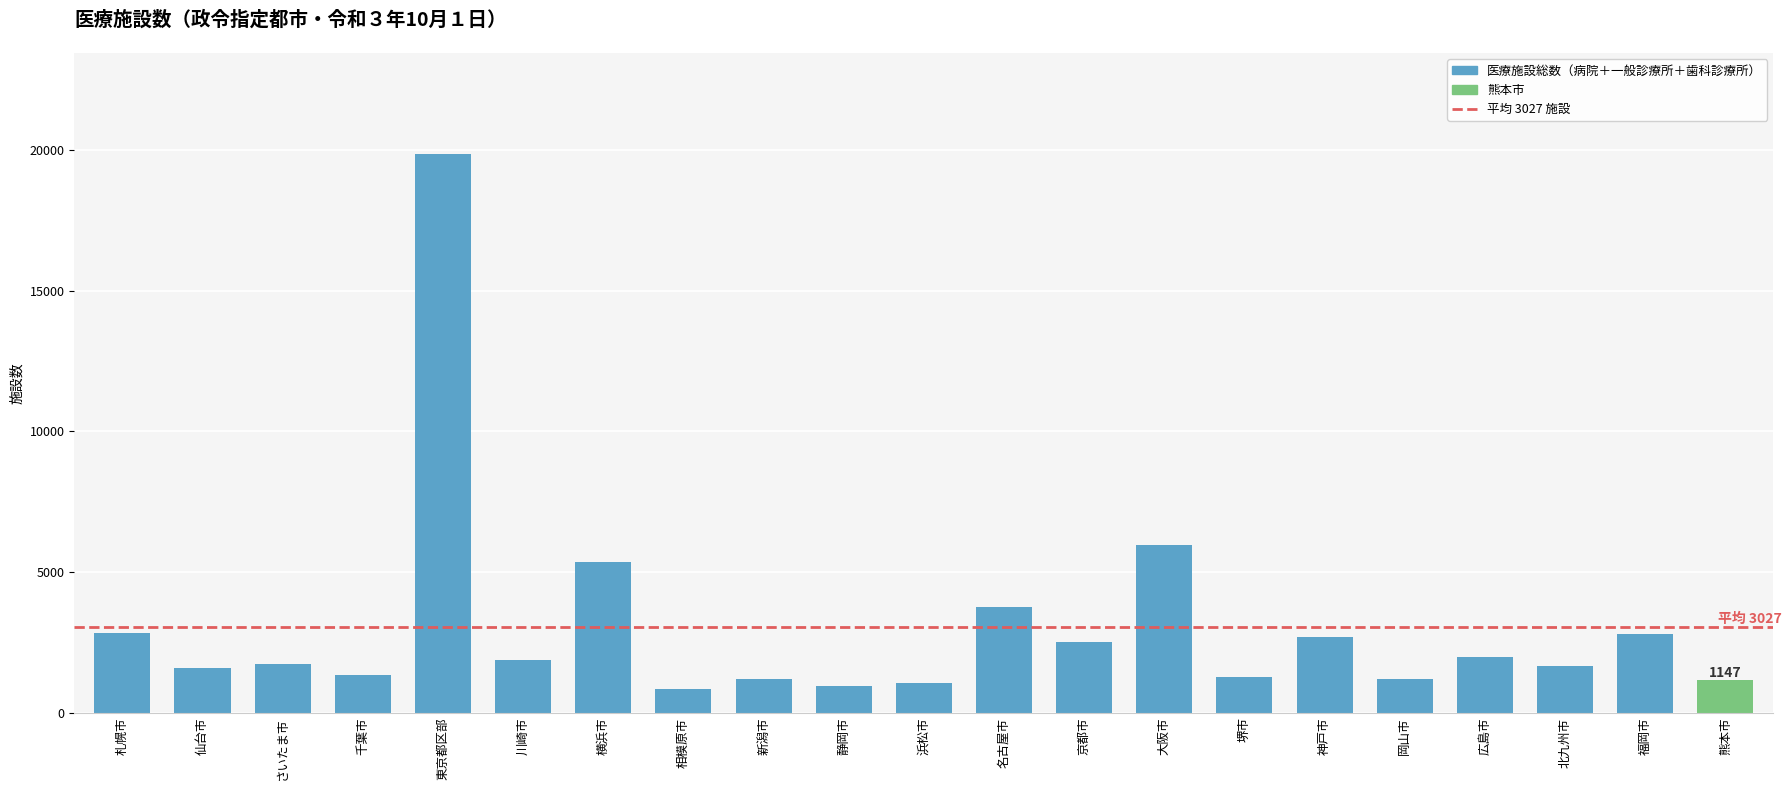

What is the label of the 10th bar from the right?

名古屋市